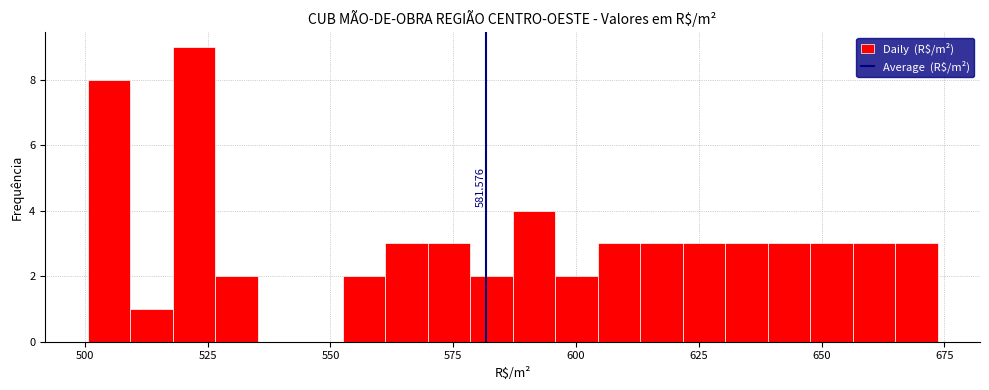

Around what value on the x-axis is the tallest bar? Give the approximate position of its centre, as read against the axis.

520